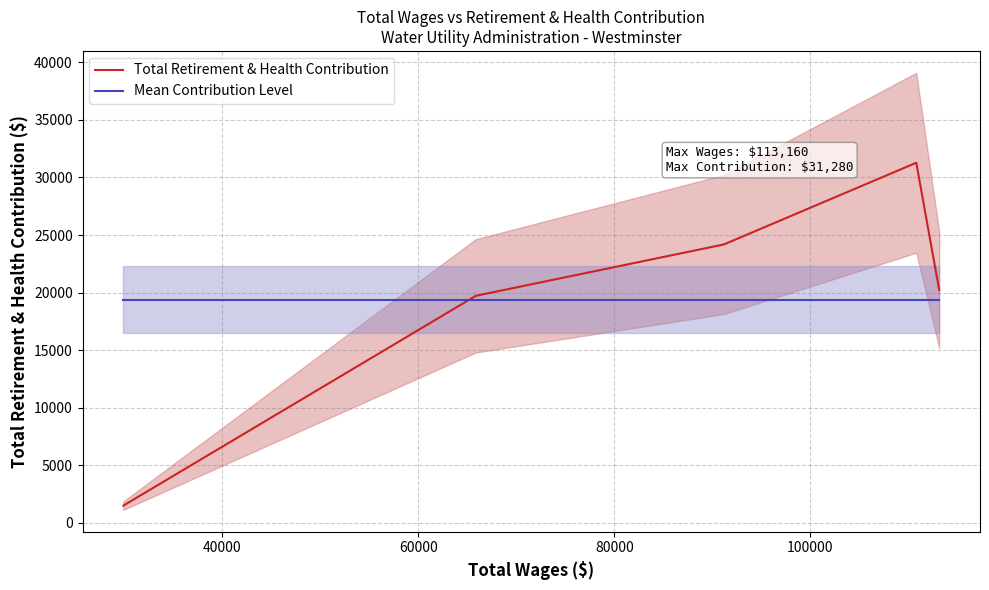

What is the highest value of the Mean Contribution Level series?

19374.6